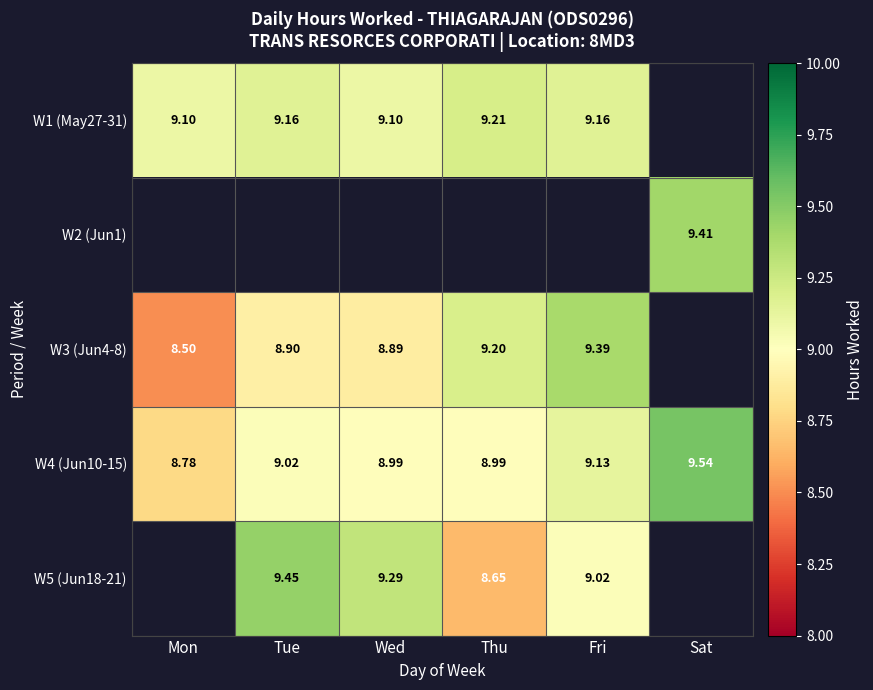

What is the difference between the W3 (Jun4-8) values at Tue and Thu?

0.3